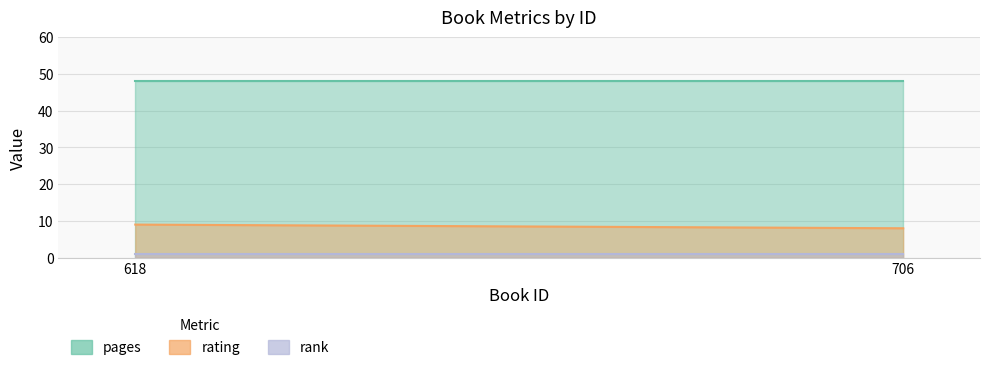

Reading left to right, extract all data points from this chart.

rating: 9	8
pages: 48	48
rank: 1	1